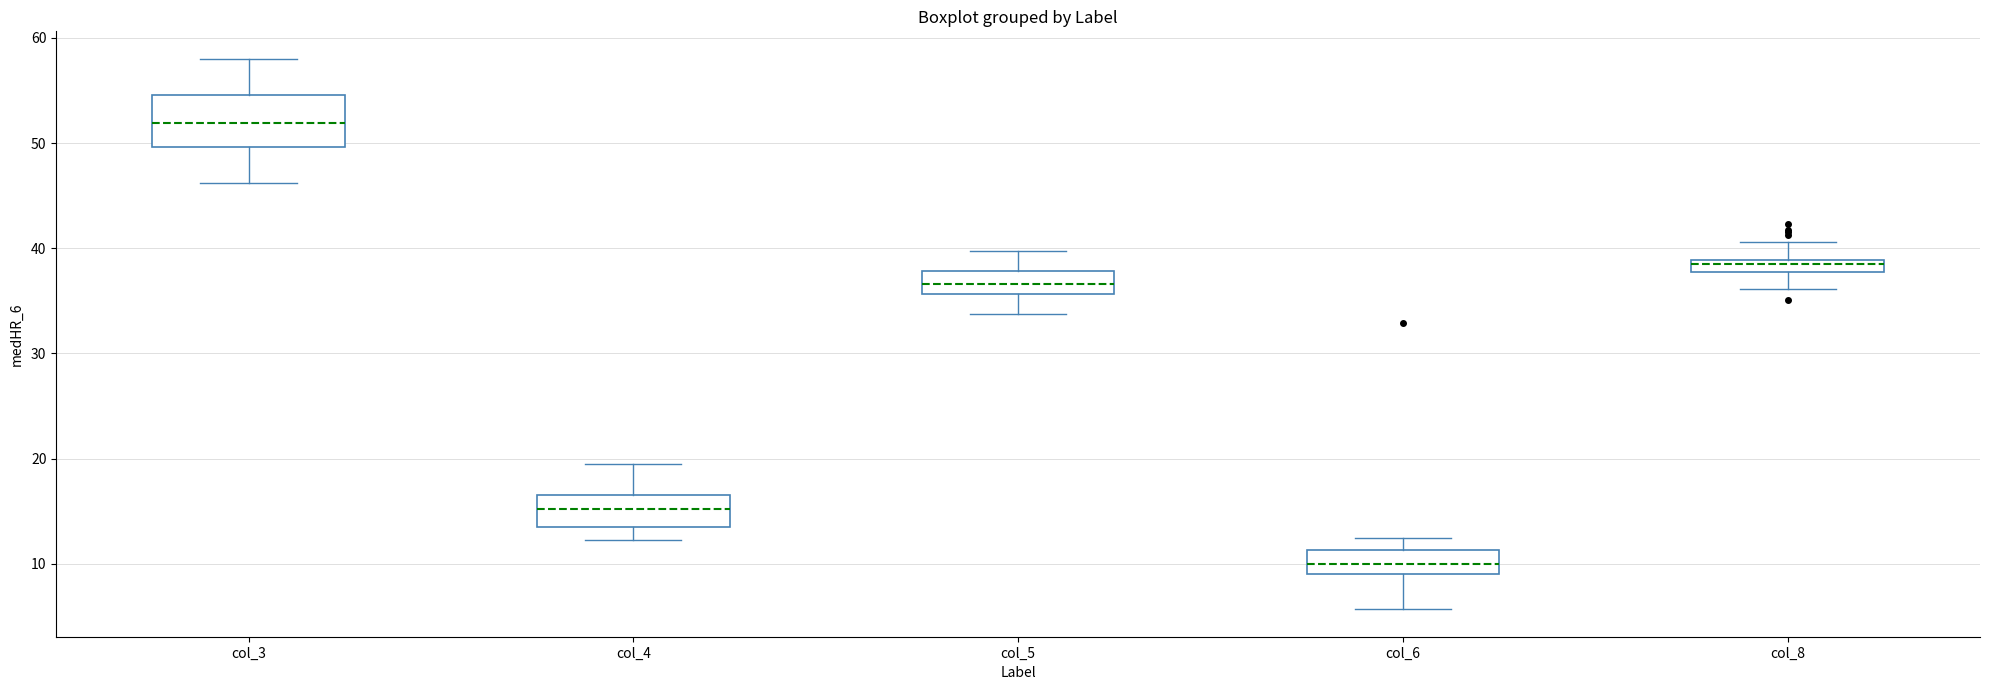

Where is the lower edge of the box for col_5 on the y-axis? The values are not printed on the chart, so give them approximately, as read against the axis.

36